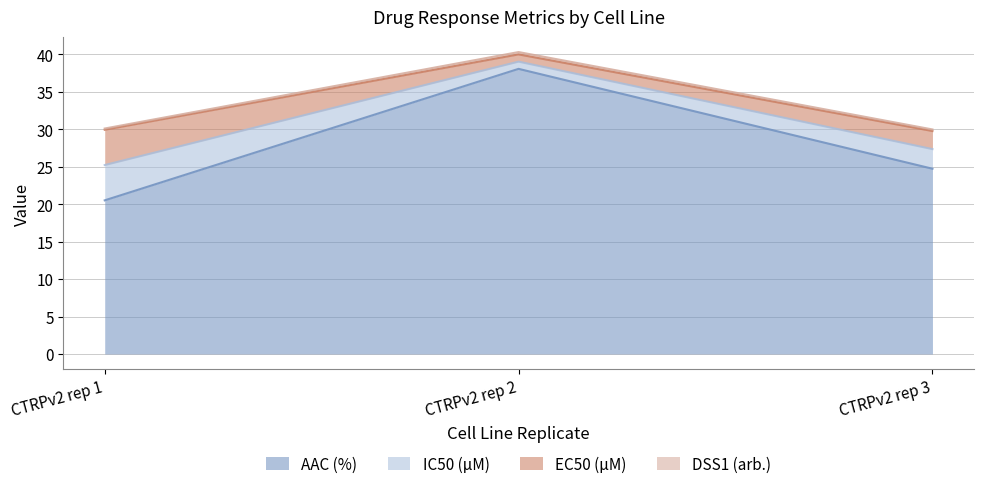

Which series has the largest range (max minus min)?

AAC (%)